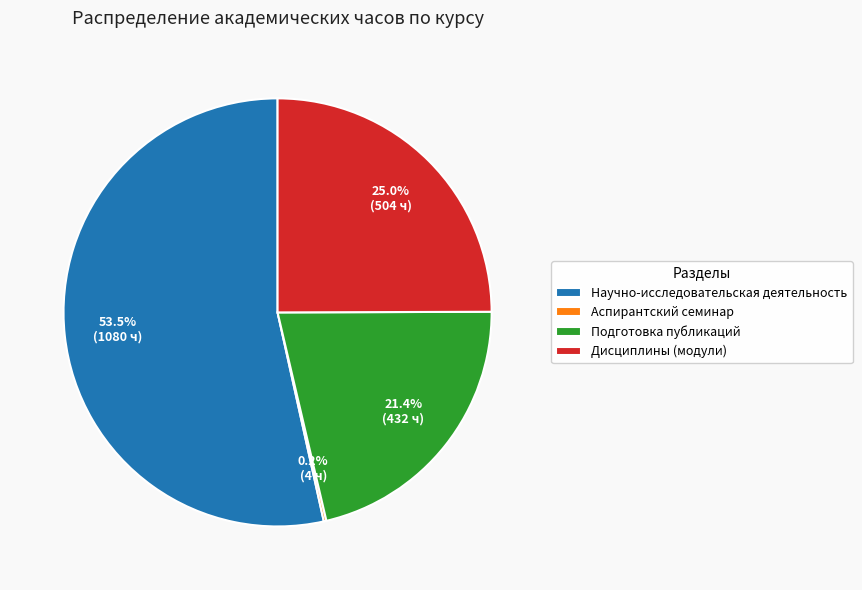

To the nearest percent, what is the difference between the largest and smallest slice percentages?

53%